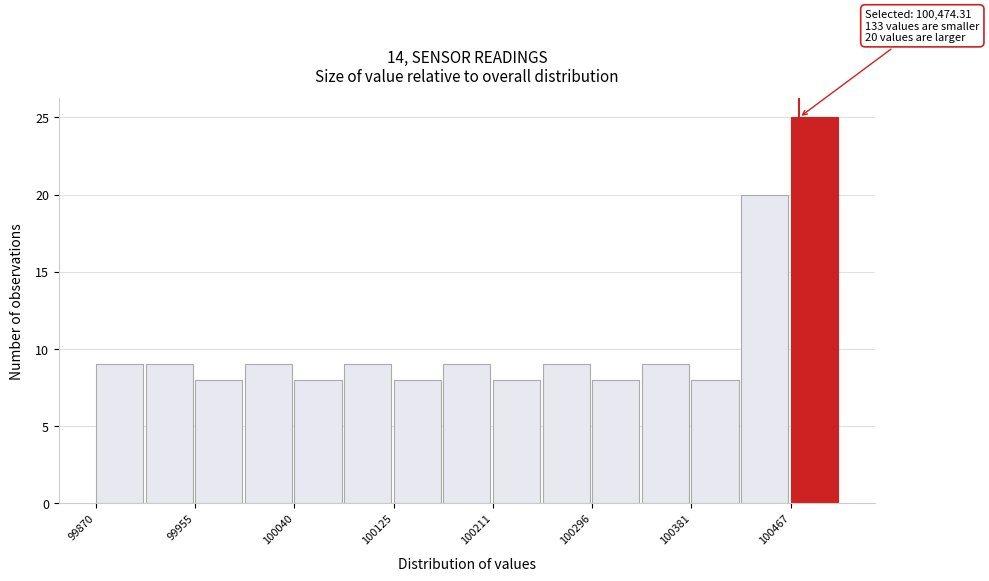

Which range on the x-axis has the tallest bar?

100470 to 100510